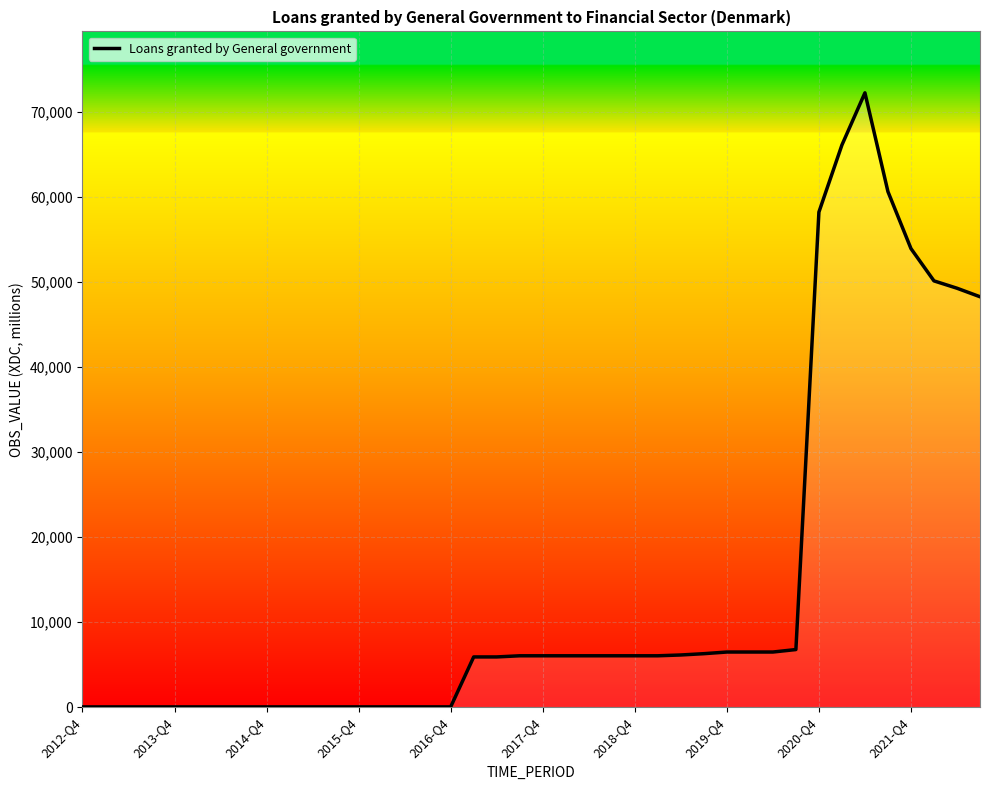

What is the maximum value shown in the chart?

72268